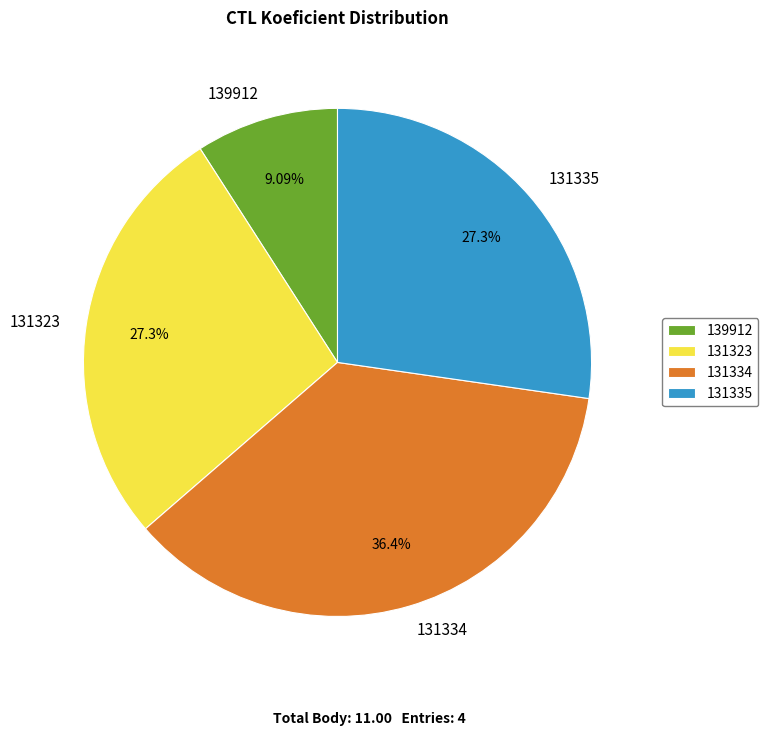

To the nearest percent, what percentage of the pie is 139912?

9%